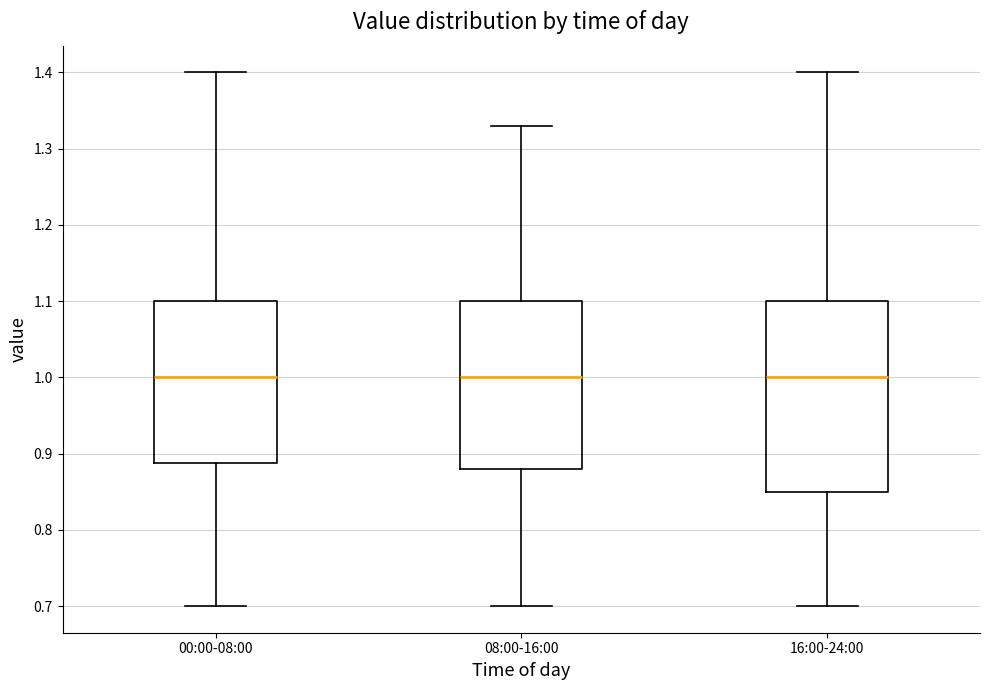

Where does the lower whisker of the box for 00:00-08:00 end on the y-axis? The values are not printed on the chart, so give them approximately, as read against the axis.

0.70